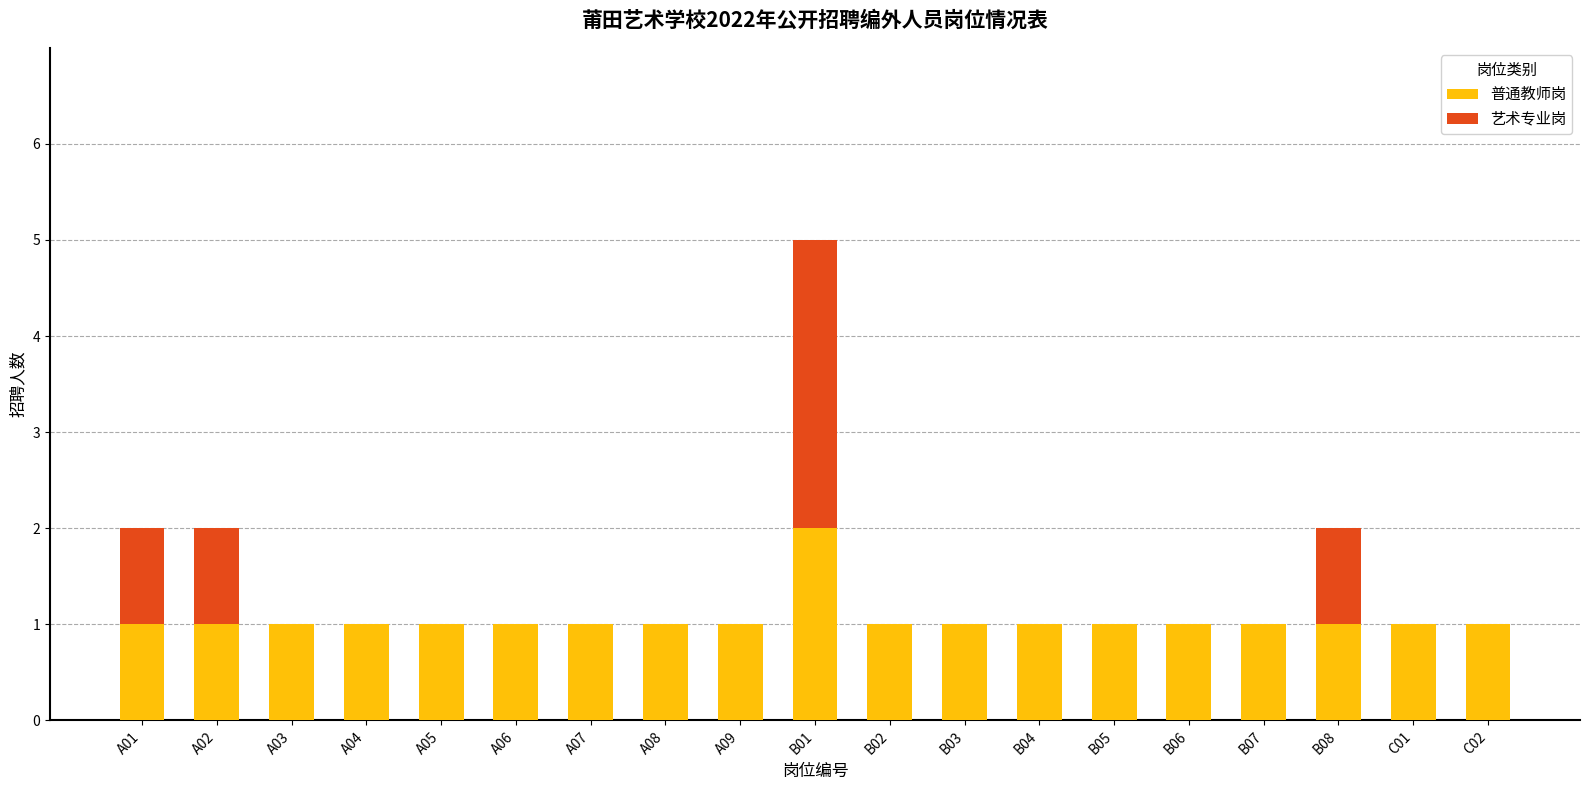

Does the chart contain stacked bars?

Yes